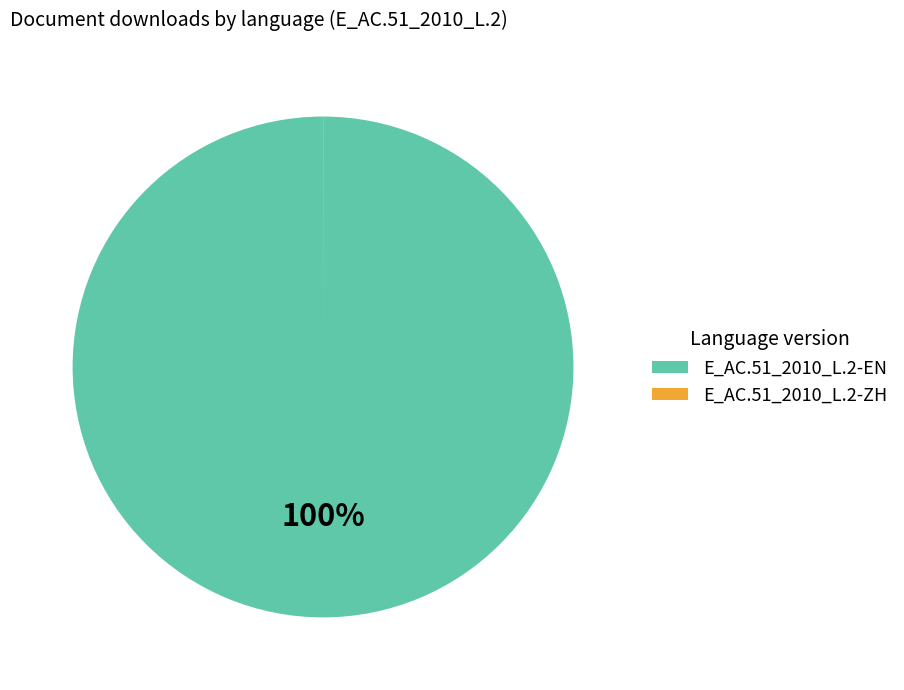

Which category has the biggest portion of the pie?

E_AC.51_2010_L.2-EN